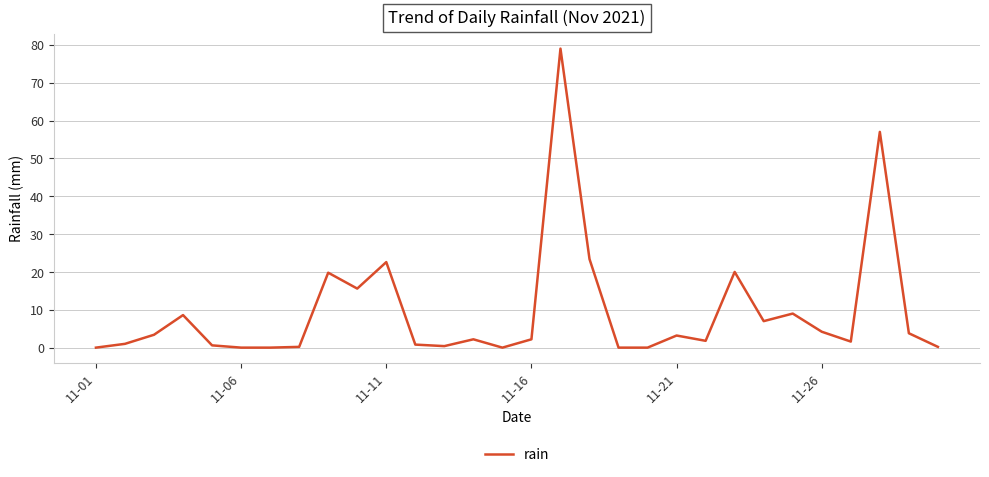

What is the greatest value displayed?

79.0